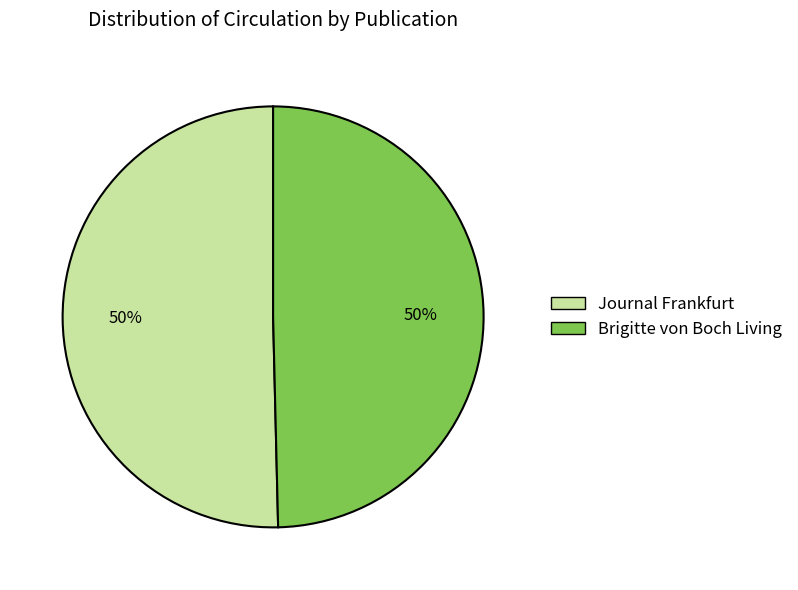

To the nearest percent, what is the combined percentage of Journal Frankfurt and Brigitte von Boch Living?

100%